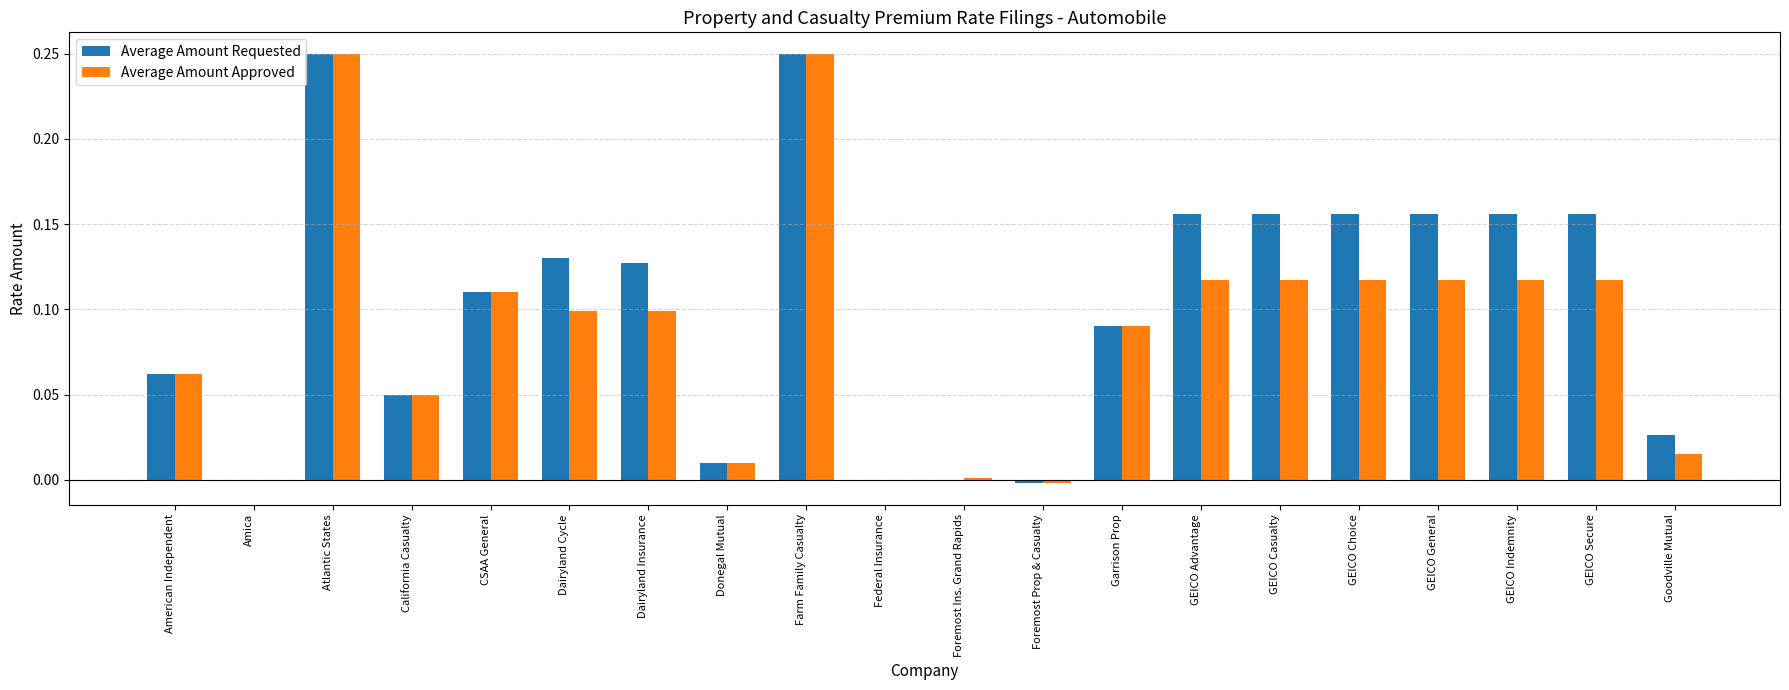

True or false: Average Amount Approved has a value of 0.0 at Dairyland Cycle.

False